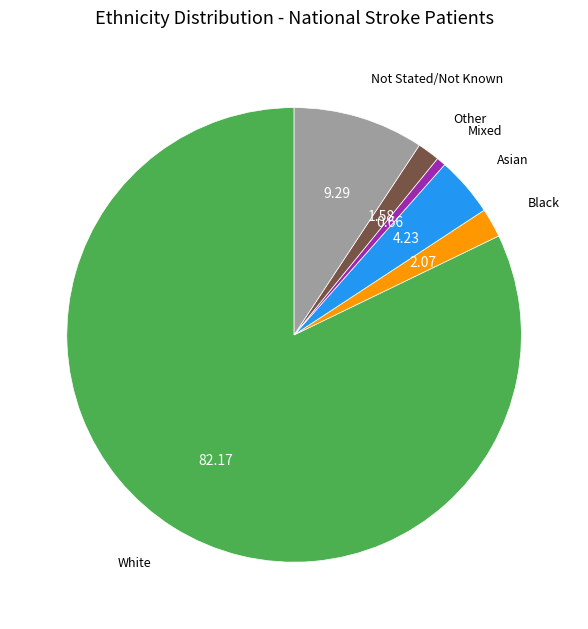

What is the ratio of the value at Black to the value at Asian?

0.5